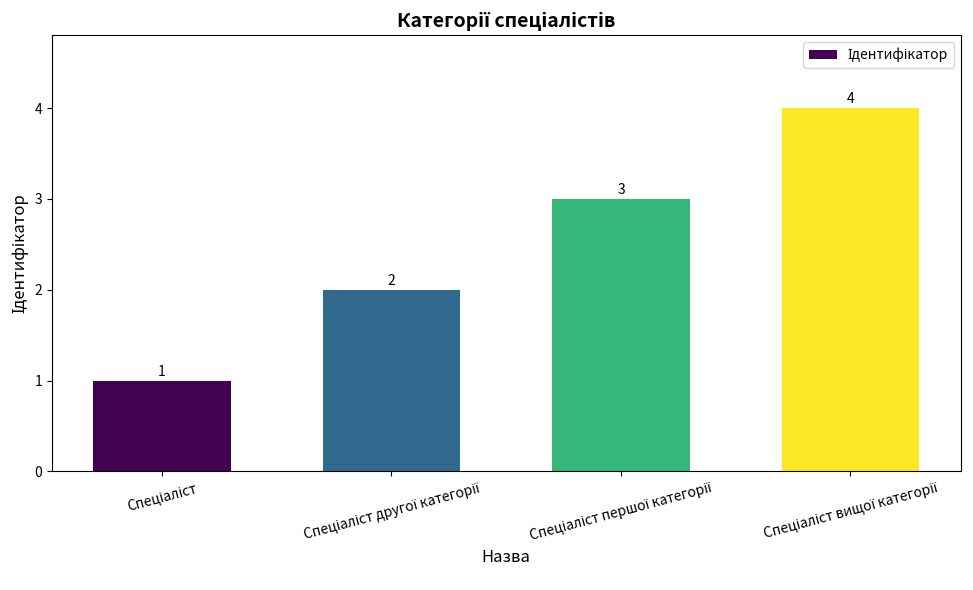

How many bars are there in total?

4